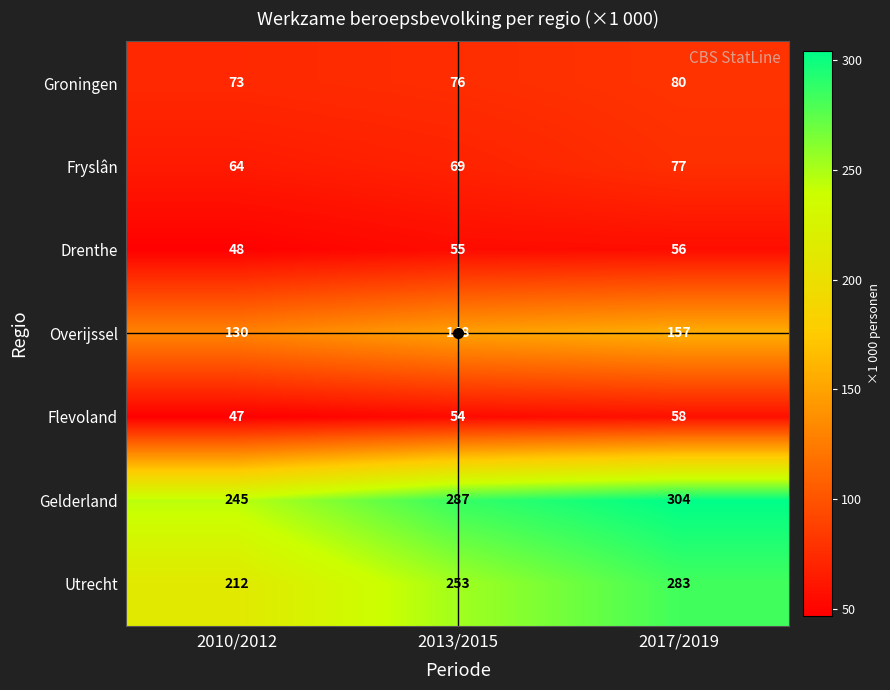

What is the maximum value shown in the chart?

304